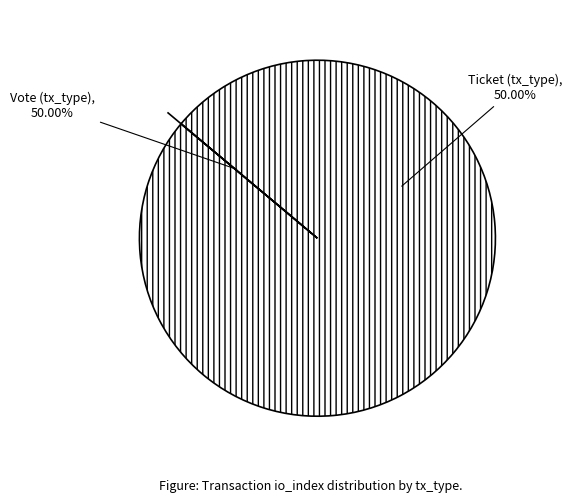

What percentage do Ticket (tx_type) and Vote (tx_type) together represent?

100.0%